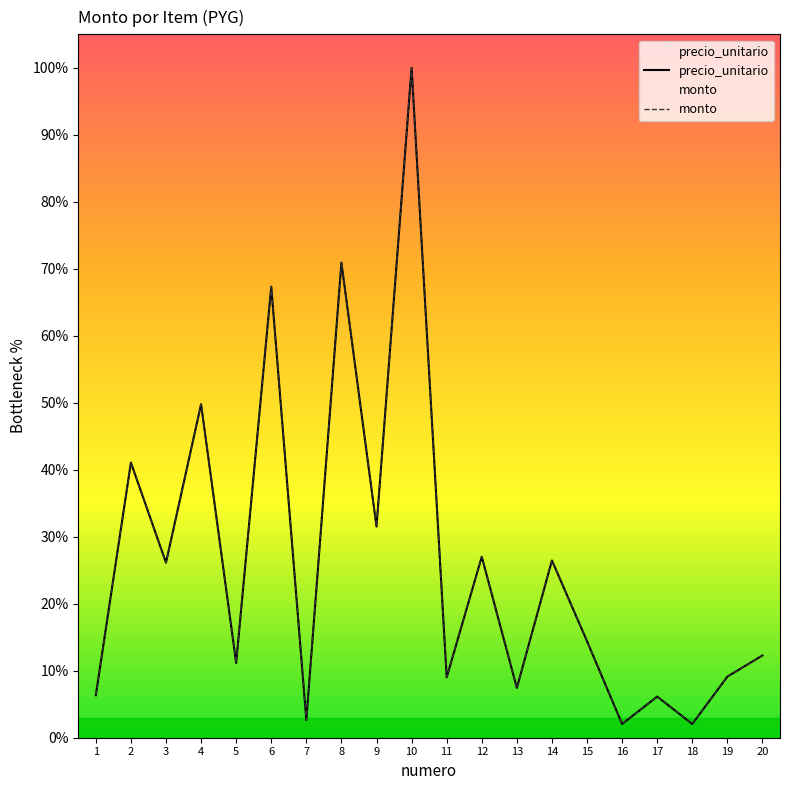

Where is the first local maximum for precio_unitario?

2